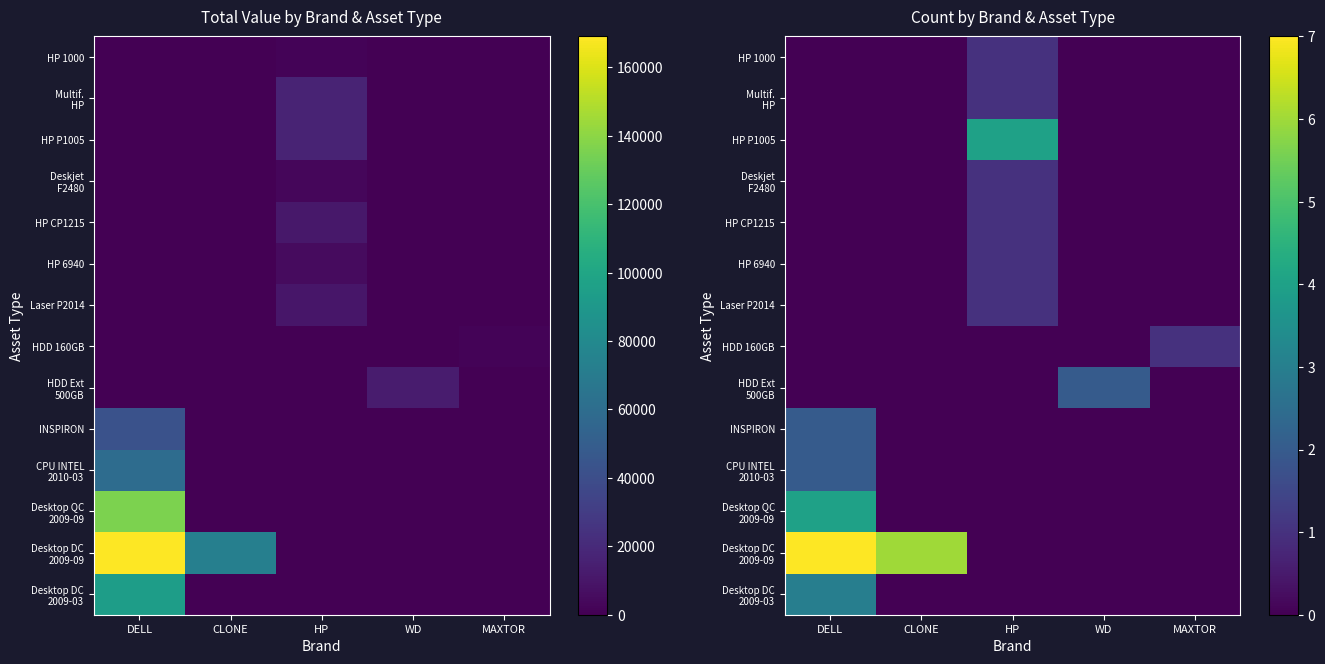

What is the total value across all series at HP?

10